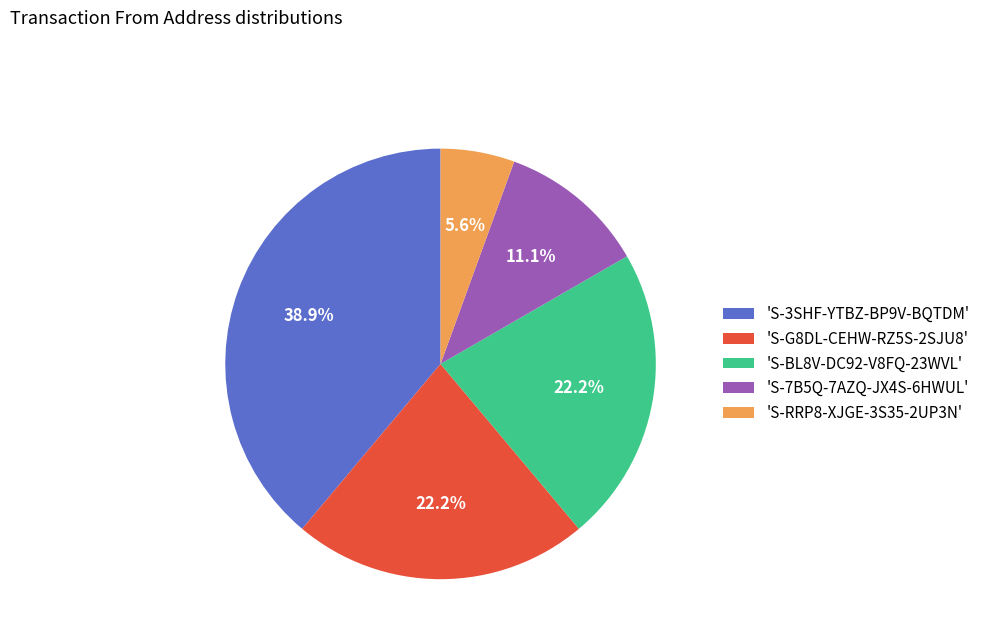

What is the total percentage of 'S-G8DL-CEHW-RZ5S-2SJU8' and 'S-7B5Q-7AZQ-JX4S-6HWUL'?

33.3%